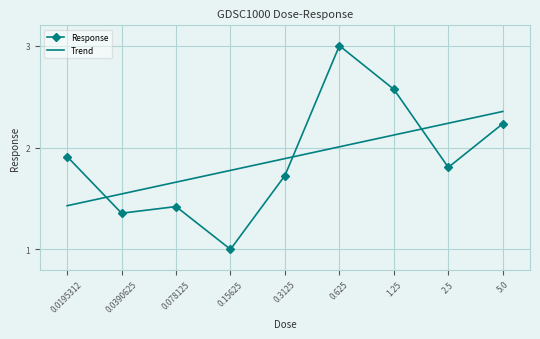

What is the difference between the maximum and minimum values in the Response series?

2.0